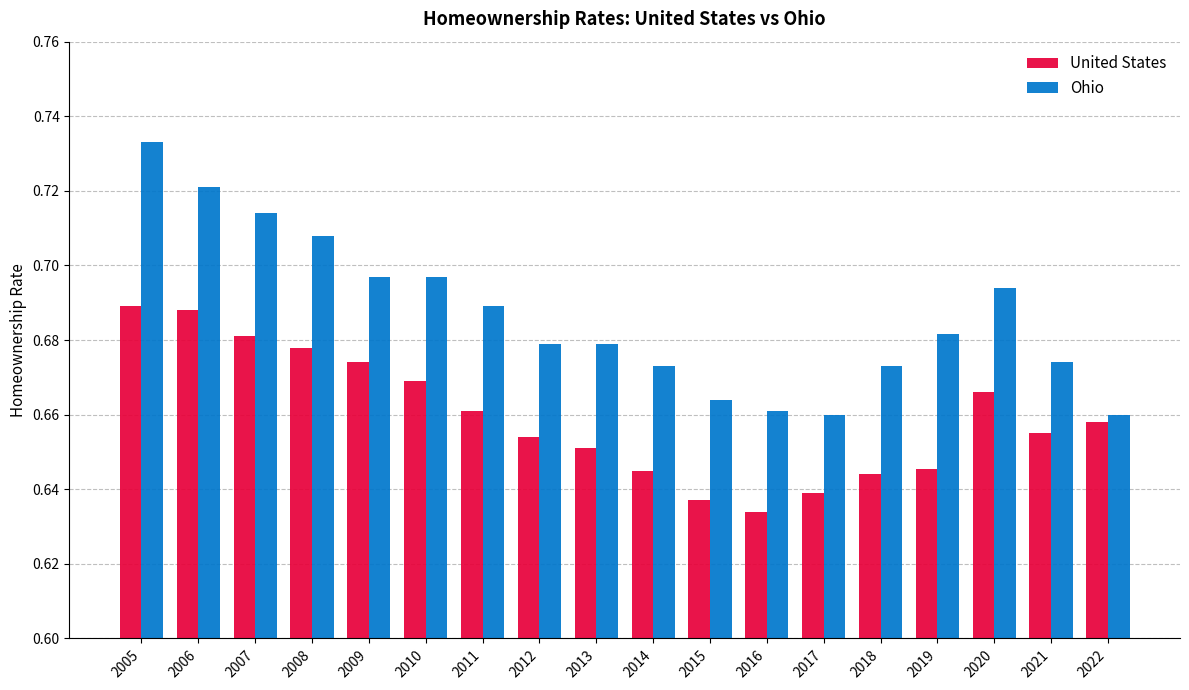

Which label corresponds to the largest value in the chart?

2005